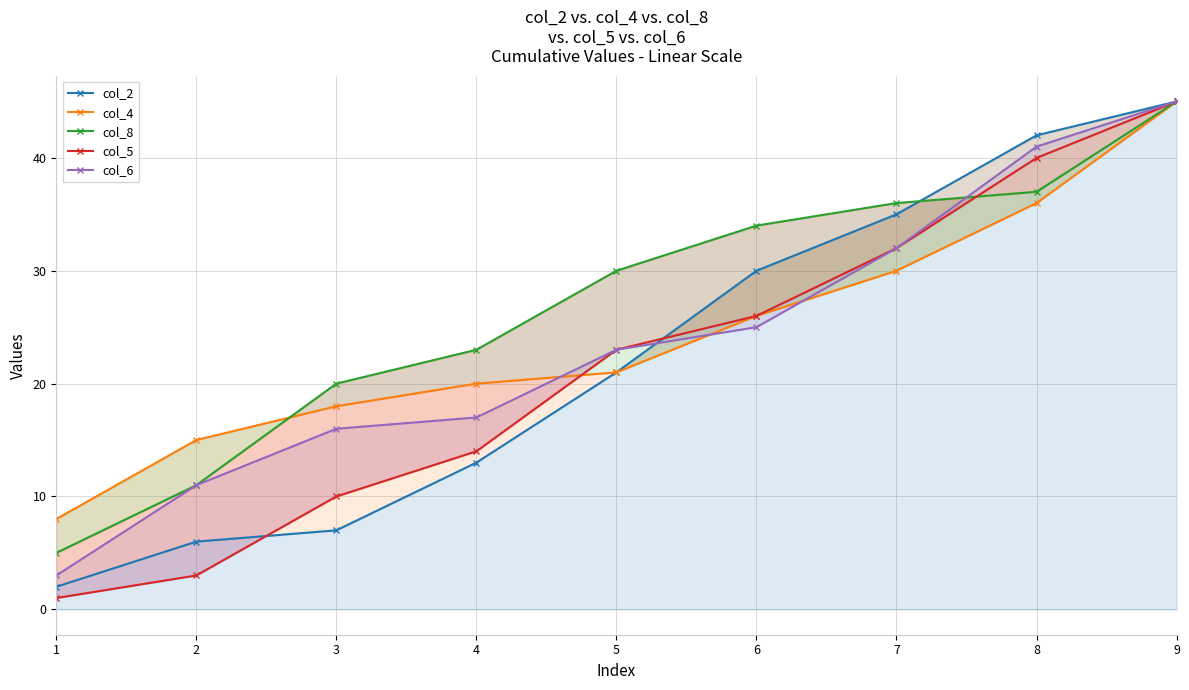

Which category has the highest value in the col_8 series?

9